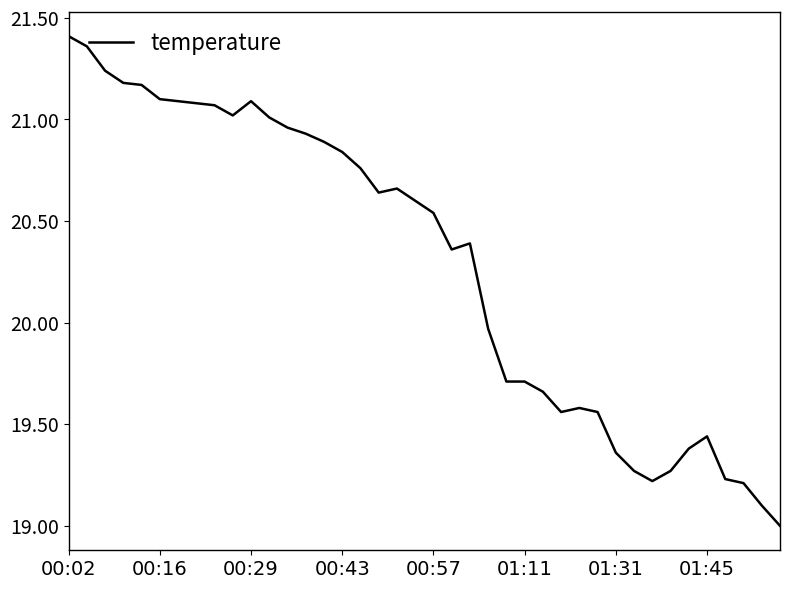

What is the difference between the maximum and minimum values?

2.4